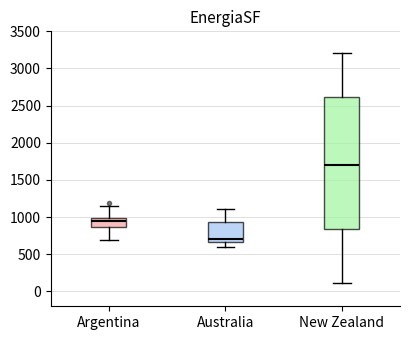

Reading left to right, read every box against the y-axis: the position of its median line, the range the box covers, and the ends of its whiskers. The values are not printed on the chart, so give them approximately, as read against the axis.

Argentina: median 950, box 850 to 1000, whiskers 700 to 1150
Australia: median 700, box 650 to 950, whiskers 600 to 1100
New Zealand: median 1700, box 850 to 2600, whiskers 100 to 3200